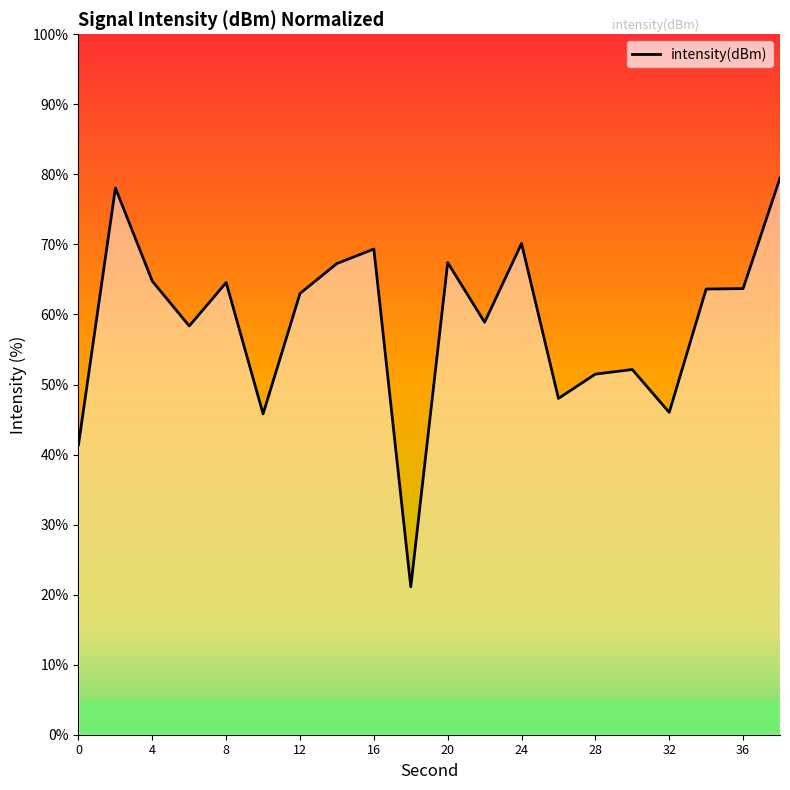

What is the smallest value displayed?

21.1